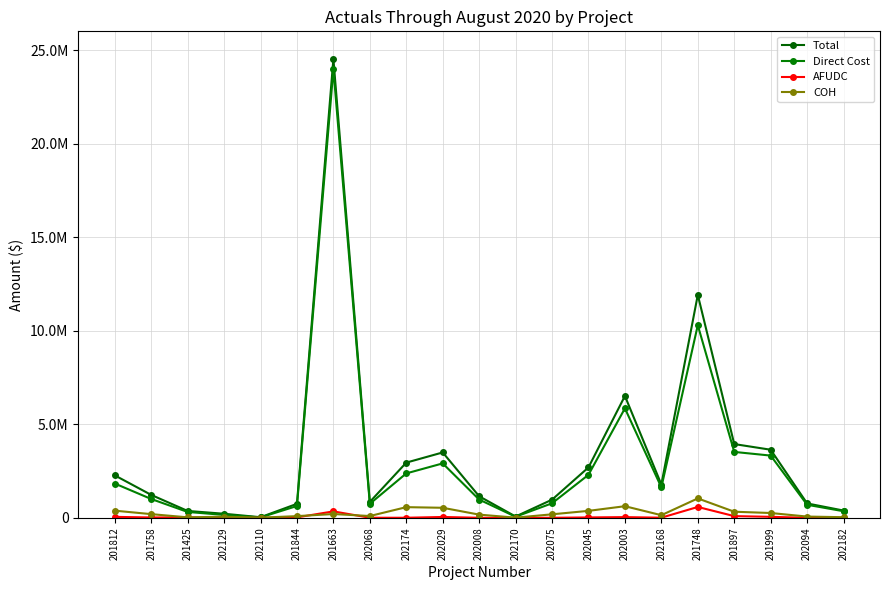

True or false: Direct Cost and Total cross at least once.

False